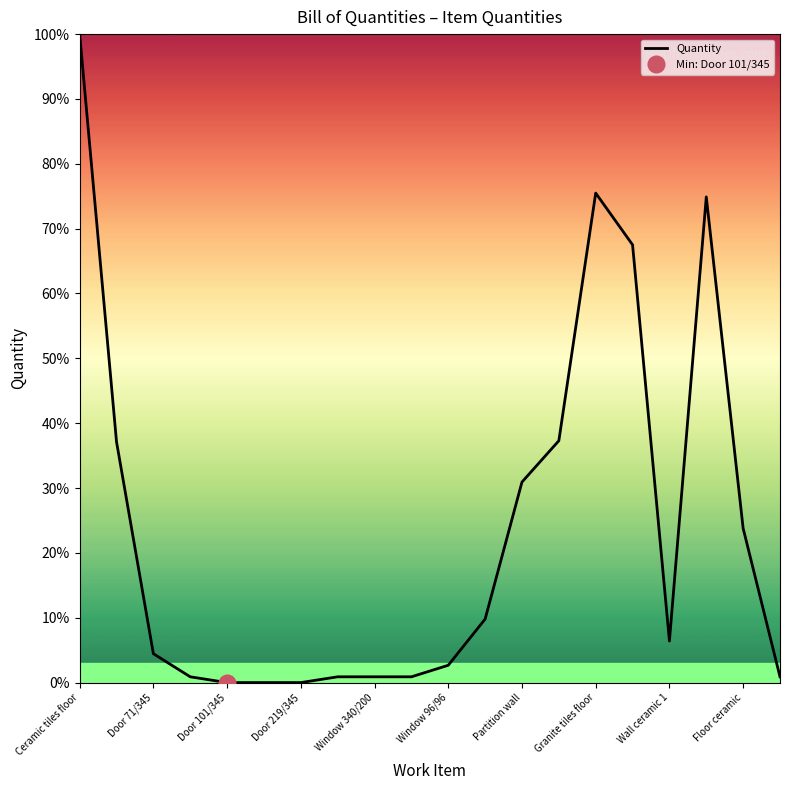

What position from the left is Ceramic tiles floor?

1